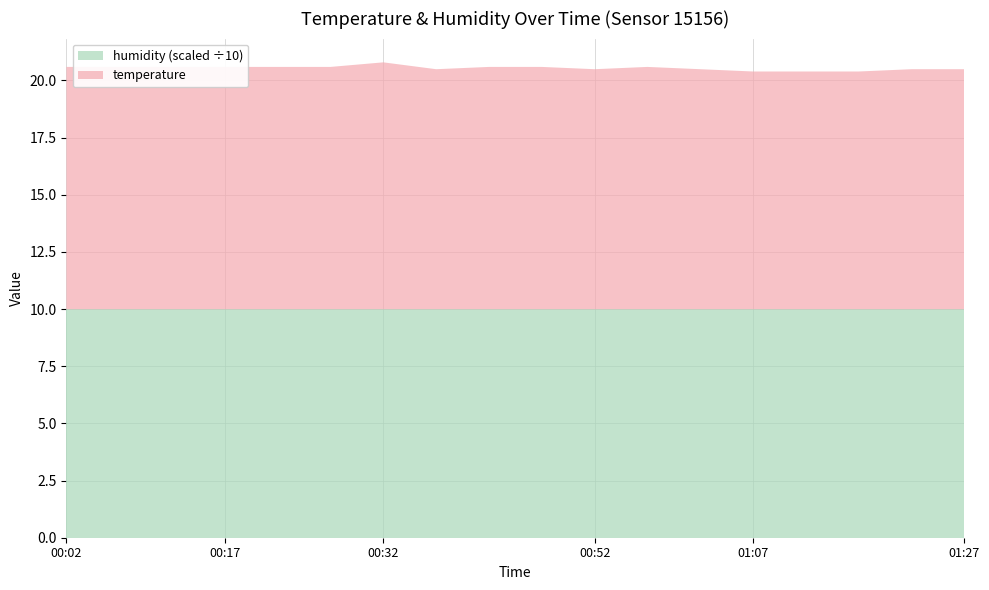

Reading right to left, list all the values displayed in this chart.

temperature: 10.5	10.5	10.4	10.4	10.4	10.5	10.6	10.5	10.6	10.6	10.5	10.8	10.6	10.6	10.6	10.6	10.6	10.6
humidity: 99.9	99.9	99.9	99.9	99.9	99.9	99.9	99.9	99.9	99.9	99.9	99.9	99.9	99.9	99.9	99.9	99.9	99.9